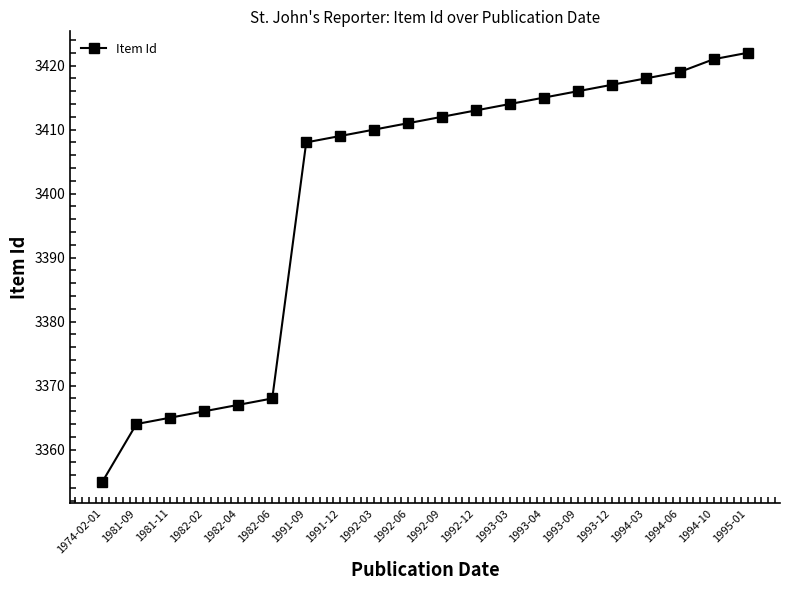

What is the ratio of the value at 1992-12 to the value at 1994-06?

1.0